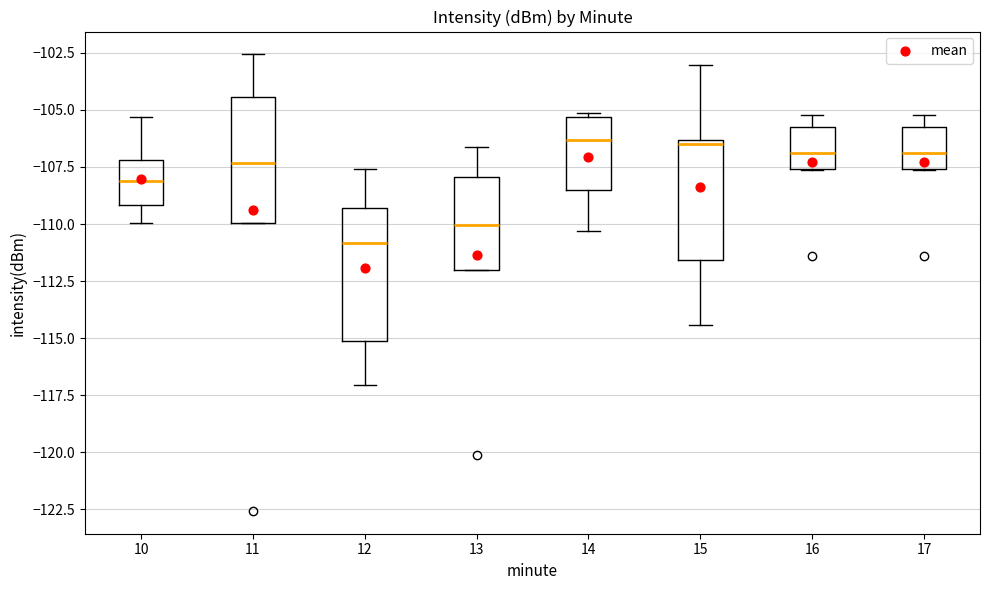

Reading left to right, transcribe this box plot: for each box, give where its median line is, the range the box spans, and where its two whiskers end, as read against the y-axis. The values are not printed on the chart, so give them approximately, as read against the axis.

10: median -108.0, box -109.0 to -107.0, whiskers -110.0 to -105.5
11: median -107.5, box -110.0 to -104.5, whiskers -110.0 to -102.5
12: median -111.0, box -115.0 to -109.5, whiskers -117.0 to -107.5
13: median -110.0, box -112.0 to -108.0, whiskers -112.0 to -106.5
14: median -106.5, box -108.5 to -105.5, whiskers -110.5 to -105.0
15: median -106.5, box -111.5 to -106.5, whiskers -114.5 to -103.0
16: median -107.0, box -107.5 to -105.5, whiskers -107.5 to -105.0
17: median -107.0, box -107.5 to -105.5, whiskers -107.5 to -105.0